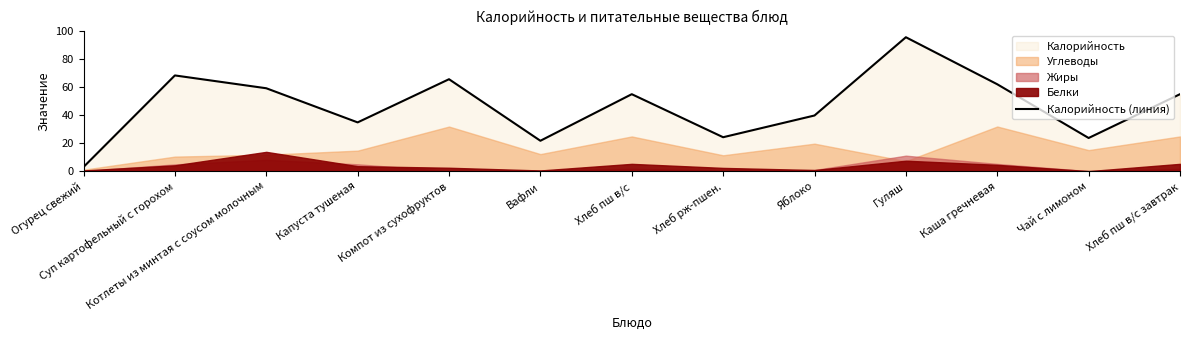

What is the difference between the maximum and minimum values?

92.6